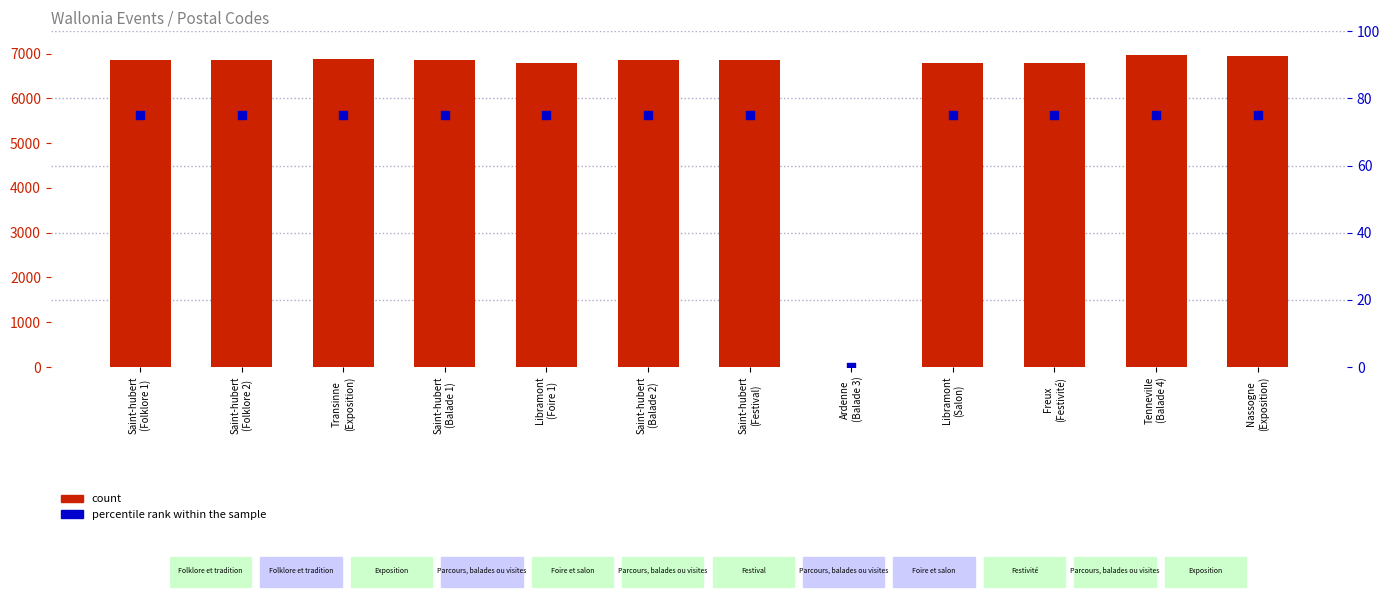

At how many categories does at least one series exceed 837?

11